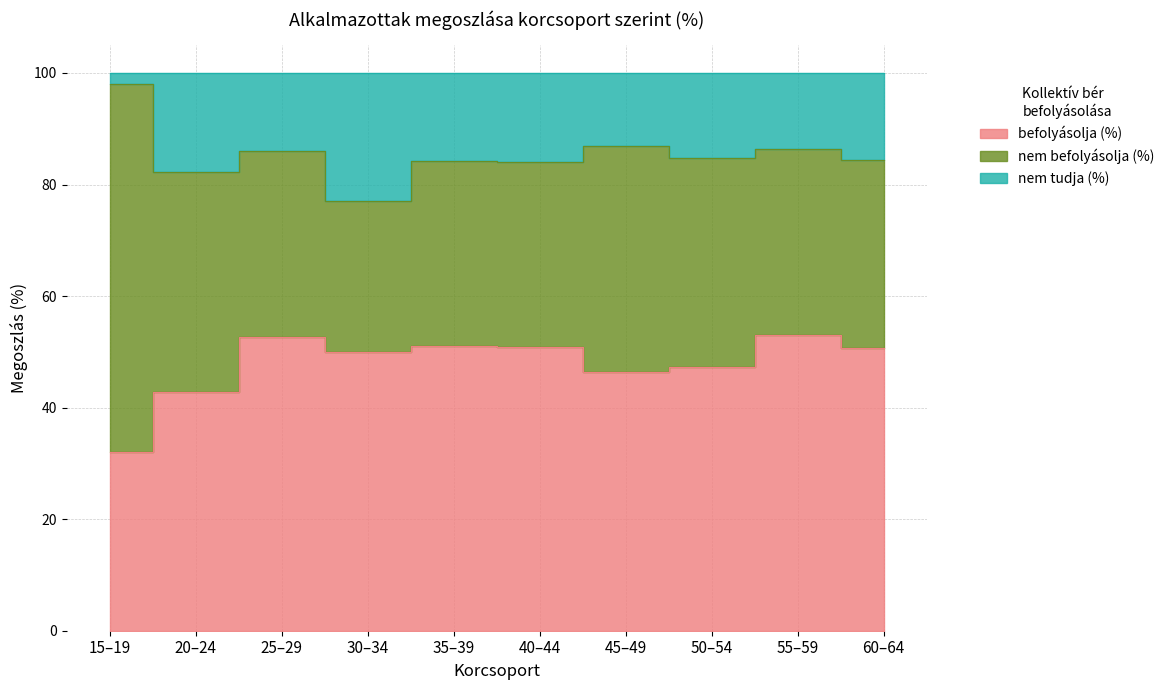

The befolyásolja (%) series shows 32.1 at 15–19. True or false?

True